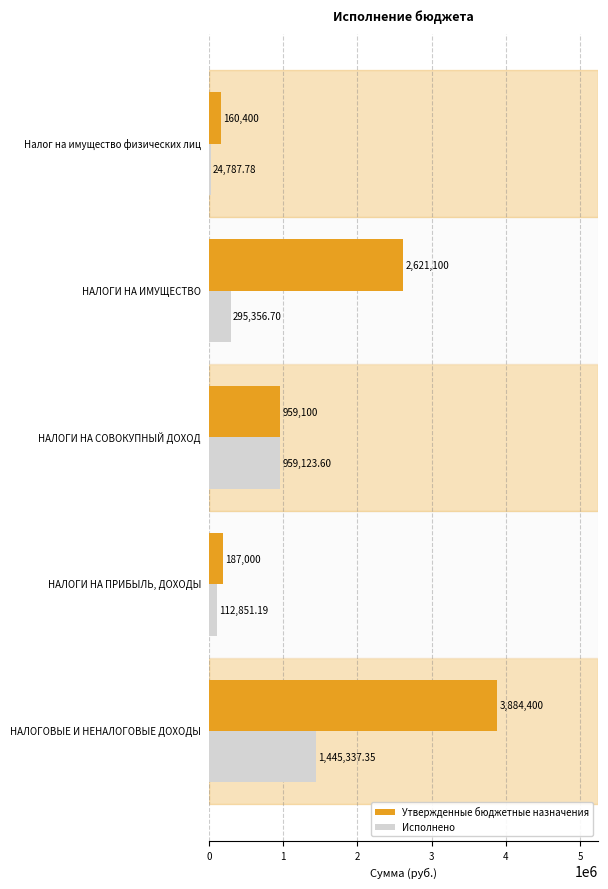

Which series has the widest spread of values?

Утвержденные бюджетные назначения